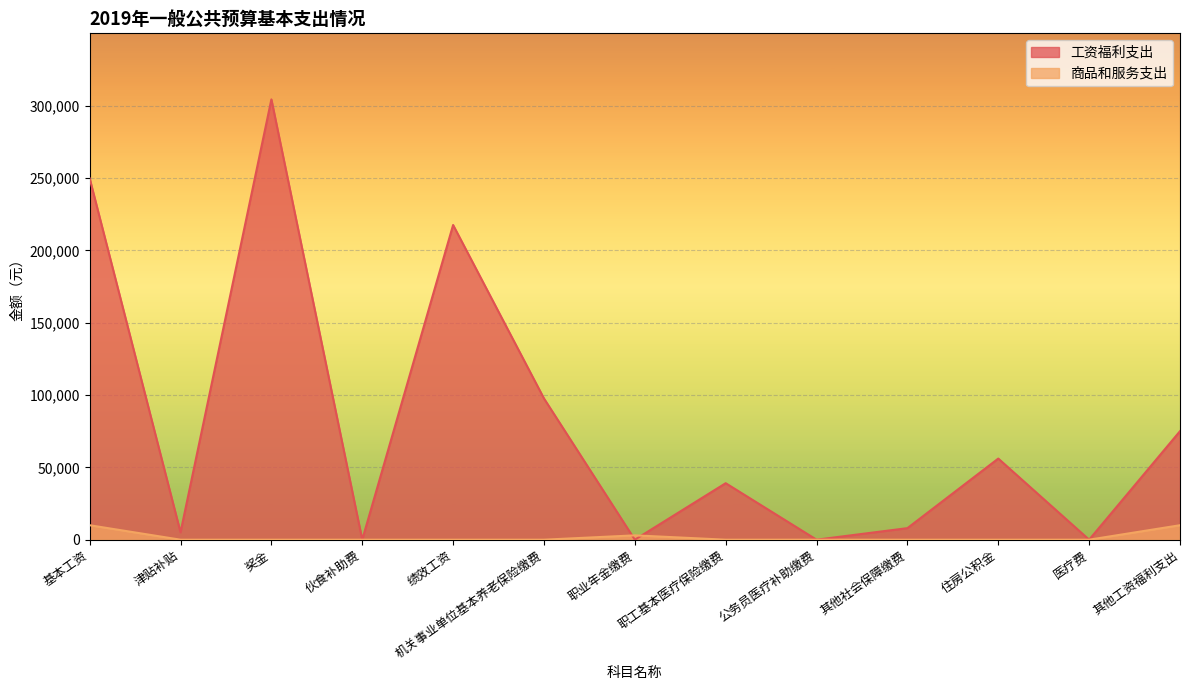

True or false: 工资福利支出 and 商品和服务支出 intersect in this chart.

True